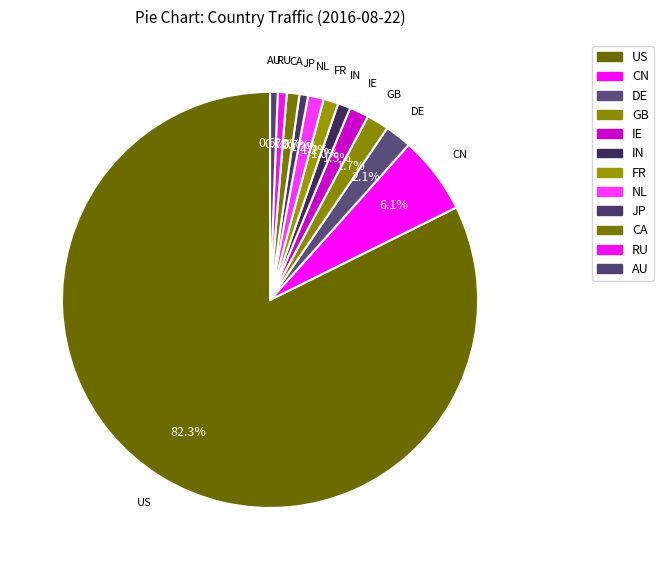

How many slices are in this pie chart?

12